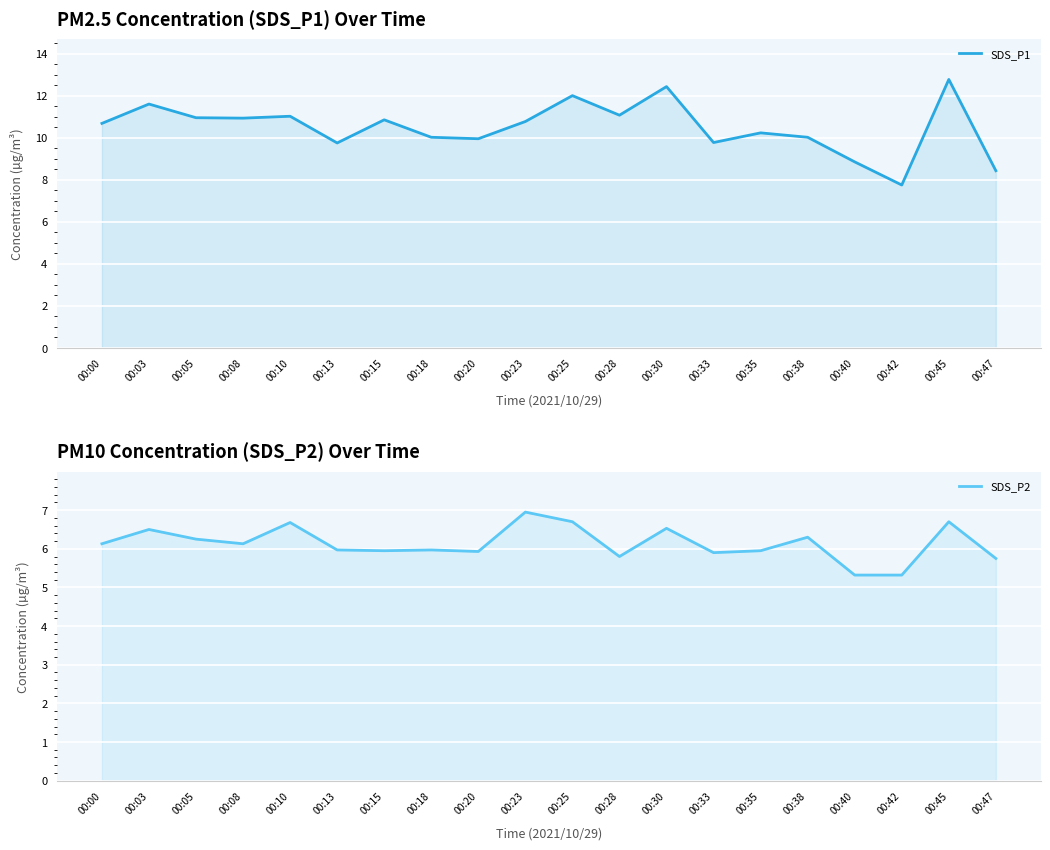

What are all the series names shown in the legend?

SDS_P1, SDS_P2